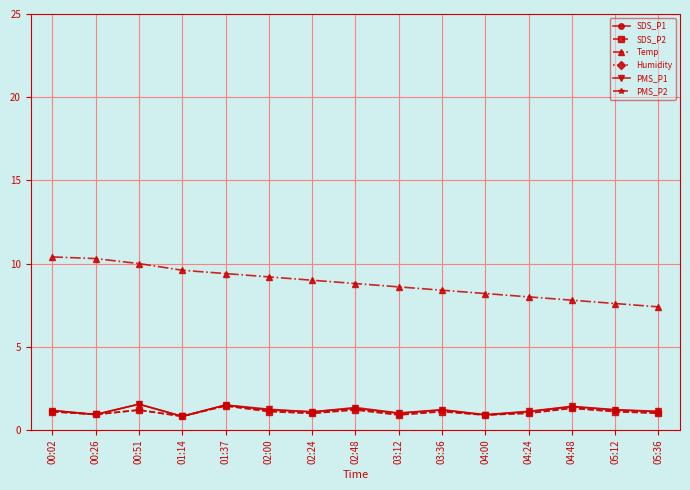

True or false: SDS_P1 has a value of 1.1 at 02:24.

True